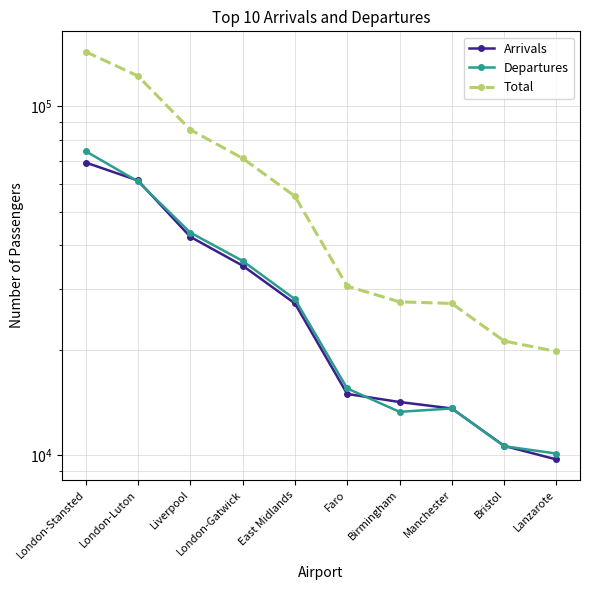

True or false: Arrivals has more than 2 interior local peaks.

False